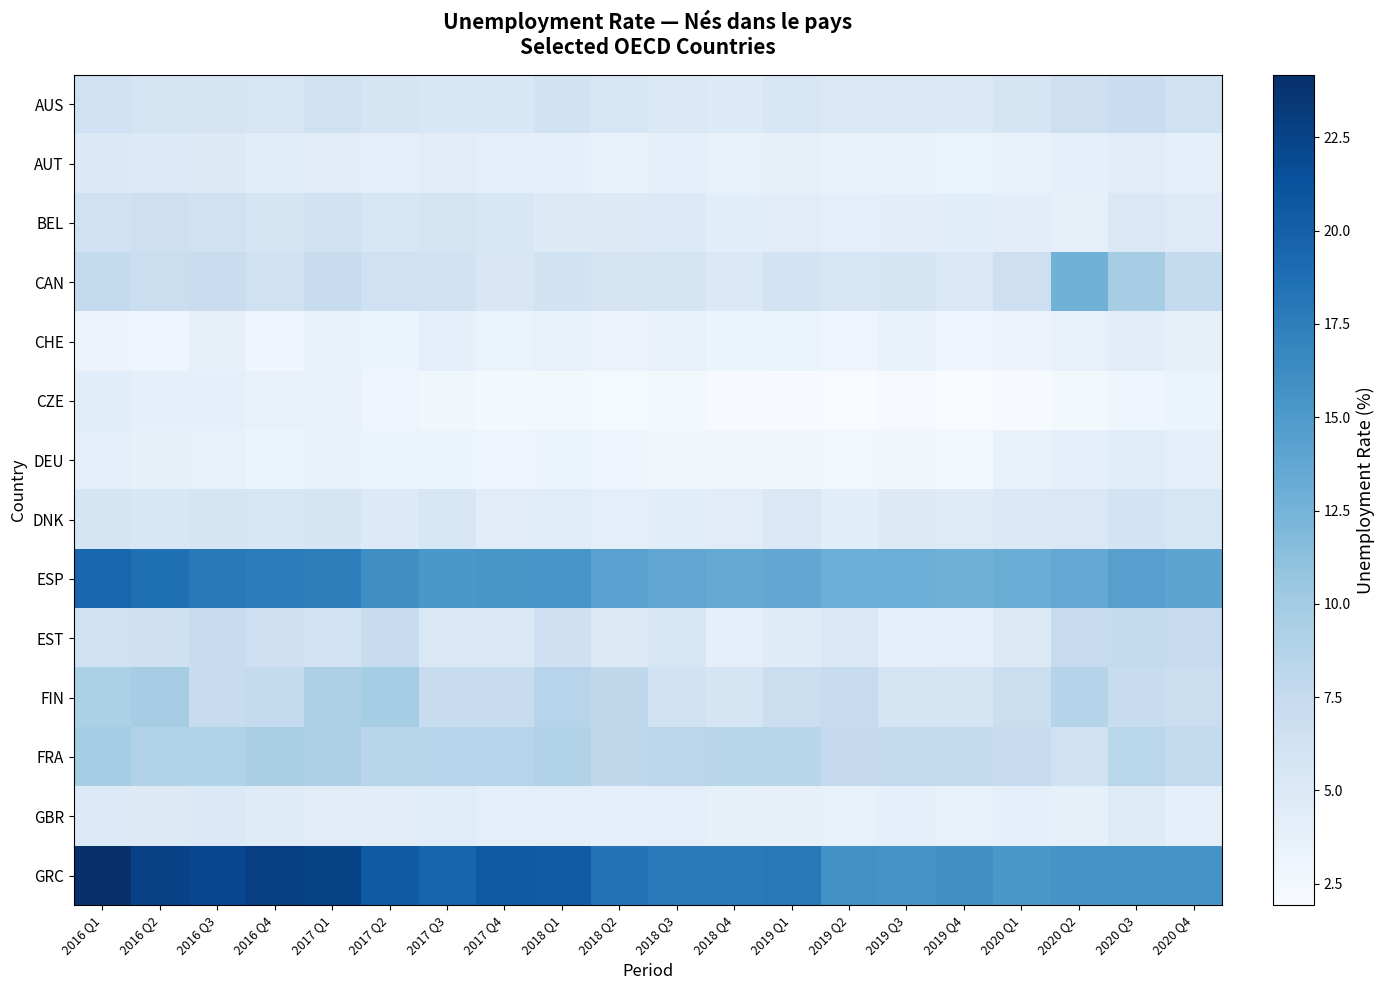

Reading left to right, list all the values displayed in this chart.

AUS: 2016 Q1=6.4	2016 Q2=5.8	2016 Q3=5.7	2016 Q4=5.5	2017 Q1=6.3	2017 Q2=5.6	2017 Q3=5.4	2017 Q4=5.4	2018 Q1=6.2	2018 Q2=5.5	2018 Q3=5.2	2018 Q4=4.9	2019 Q1=5.5	2019 Q2=5.2	2019 Q3=5.2	2019 Q4=5.0	2020 Q1=5.6	2020 Q2=6.7	2020 Q3=7.0	2020 Q4=6.3
AUT: 2016 Q1=5.0	2016 Q2=4.9	2016 Q3=4.7	2016 Q4=4.3	2017 Q1=4.4	2017 Q2=4.0	2017 Q3=4.4	2017 Q4=4.0	2018 Q1=3.9	2018 Q2=3.4	2018 Q3=3.8	2018 Q4=3.5	2019 Q1=3.7	2019 Q2=3.4	2019 Q3=3.5	2019 Q4=3.4	2020 Q1=3.5	2020 Q2=4.0	2020 Q3=4.4	2020 Q4=3.9
BEL: 2016 Q1=6.4	2016 Q2=6.6	2016 Q3=6.3	2016 Q4=5.6	2017 Q1=6.2	2017 Q2=5.6	2017 Q3=5.9	2017 Q4=5.4	2018 Q1=4.8	2018 Q2=4.9	2018 Q3=5.0	2018 Q4=4.3	2019 Q1=4.4	2019 Q2=4.2	2019 Q3=4.2	2019 Q4=4.3	2020 Q1=4.2	2020 Q2=3.8	2020 Q3=5.1	2020 Q4=4.7
CAN: 2016 Q1=7.6	2016 Q2=6.8	2016 Q3=7.0	2016 Q4=6.3	2017 Q1=7.2	2017 Q2=6.4	2017 Q3=6.2	2017 Q4=5.3	2018 Q1=6.2	2018 Q2=5.9	2018 Q3=5.9	2018 Q4=5.0	2019 Q1=6.1	2019 Q2=5.4	2019 Q3=5.6	2019 Q4=5.0	2020 Q1=6.7	2020 Q2=12.7	2020 Q3=9.7	2020 Q4=7.6
CHE: 2016 Q1=3.2	2016 Q2=3.0	2016 Q3=3.7	2016 Q4=2.9	2017 Q1=3.5	2017 Q2=3.1	2017 Q3=3.9	2017 Q4=3.4	2018 Q1=3.6	2018 Q2=3.1	2018 Q3=3.5	2018 Q4=3.3	2019 Q1=3.4	2019 Q2=3.0	2019 Q3=3.4	2019 Q4=2.8	2020 Q1=3.2	2020 Q2=3.5	2020 Q3=4.2	2020 Q4=3.8
CZE: 2016 Q1=4.4	2016 Q2=3.9	2016 Q3=4.0	2016 Q4=3.6	2017 Q1=3.5	2017 Q2=3.0	2017 Q3=2.8	2017 Q4=2.4	2018 Q1=2.4	2018 Q2=2.2	2018 Q3=2.4	2018 Q4=2.1	2019 Q1=2.1	2019 Q2=1.9	2019 Q3=2.1	2019 Q4=2.0	2020 Q1=2.0	2020 Q2=2.4	2020 Q3=2.9	2020 Q4=3.1
DEU: 2016 Q1=4.1	2016 Q2=3.7	2016 Q3=3.5	2016 Q4=3.3	2017 Q1=3.6	2017 Q2=3.3	2017 Q3=3.1	2017 Q4=3.0	2018 Q1=3.1	2018 Q2=3.0	2018 Q3=2.8	2018 Q4=2.7	2019 Q1=2.8	2019 Q2=2.6	2019 Q3=2.6	2019 Q4=2.6	2020 Q1=3.5	2020 Q2=4.0	2020 Q3=4.5	2020 Q4=4.0
DNK: 2016 Q1=5.6	2016 Q2=5.4	2016 Q3=5.7	2016 Q4=5.4	2017 Q1=5.7	2017 Q2=4.9	2017 Q3=5.5	2017 Q4=4.4	2018 Q1=4.5	2018 Q2=4.0	2018 Q3=4.3	2018 Q4=4.4	2019 Q1=5.2	2019 Q2=4.3	2019 Q3=4.8	2019 Q4=4.7	2020 Q1=5.1	2020 Q2=5.1	2020 Q3=6.1	2020 Q4=5.5
ESP: 2016 Q1=19.5	2016 Q2=18.8	2016 Q3=17.9	2016 Q4=17.6	2017 Q1=17.6	2017 Q2=16.1	2017 Q3=15.3	2017 Q4=15.4	2018 Q1=15.5	2018 Q2=14.2	2018 Q3=13.7	2018 Q4=13.5	2019 Q1=13.7	2019 Q2=13.0	2019 Q3=13.0	2019 Q4=12.7	2020 Q1=13.1	2020 Q2=13.5	2020 Q3=14.4	2020 Q4=14.0
EST: 2016 Q1=6.4	2016 Q2=6.5	2016 Q3=7.2	2016 Q4=6.5	2017 Q1=6.0	2017 Q2=7.3	2017 Q3=5.2	2017 Q4=5.1	2018 Q1=6.5	2018 Q2=4.7	2018 Q3=5.5	2018 Q4=4.0	2019 Q1=4.5	2019 Q2=5.2	2019 Q3=3.9	2019 Q4=3.9	2020 Q1=4.8	2020 Q2=7.4	2020 Q3=7.6	2020 Q4=7.4
FIN: 2016 Q1=9.3	2016 Q2=9.7	2016 Q3=7.2	2016 Q4=7.7	2017 Q1=9.2	2017 Q2=9.8	2017 Q3=7.2	2017 Q4=7.2	2018 Q1=8.5	2018 Q2=8.0	2018 Q3=6.1	2018 Q4=5.7	2019 Q1=7.0	2019 Q2=7.4	2019 Q3=5.8	2019 Q4=5.7	2020 Q1=6.9	2020 Q2=8.7	2020 Q3=7.3	2020 Q4=7.0
FRA: 2016 Q1=9.8	2016 Q2=8.8	2016 Q3=8.8	2016 Q4=9.5	2017 Q1=9.2	2017 Q2=8.4	2017 Q3=8.5	2017 Q4=8.5	2018 Q1=8.8	2018 Q2=8.0	2018 Q3=8.2	2018 Q4=8.4	2019 Q1=8.4	2019 Q2=7.5	2019 Q3=7.7	2019 Q4=7.7	2020 Q1=7.4	2020 Q2=6.3	2020 Q3=8.3	2020 Q4=7.7
GBR: 2016 Q1=4.9	2016 Q2=4.8	2016 Q3=5.0	2016 Q4=4.6	2017 Q1=4.4	2017 Q2=4.2	2017 Q3=4.4	2017 Q4=4.1	2018 Q1=4.1	2018 Q2=3.9	2018 Q3=4.1	2018 Q4=3.8	2019 Q1=3.7	2019 Q2=3.6	2019 Q3=4.0	2019 Q4=3.6	2020 Q1=3.9	2020 Q2=3.8	2020 Q3=4.7	2020 Q4=4.0
GRC: 2016 Q1=24.2	2016 Q2=22.6	2016 Q3=22.1	2016 Q4=22.8	2017 Q1=22.6	2017 Q2=20.6	2017 Q3=19.6	2017 Q4=20.4	2018 Q1=20.4	2018 Q2=18.4	2018 Q3=17.7	2018 Q4=17.8	2019 Q1=18.0	2019 Q2=15.8	2019 Q3=15.6	2019 Q4=15.9	2020 Q1=15.2	2020 Q2=15.5	2020 Q3=15.7	2020 Q4=15.6